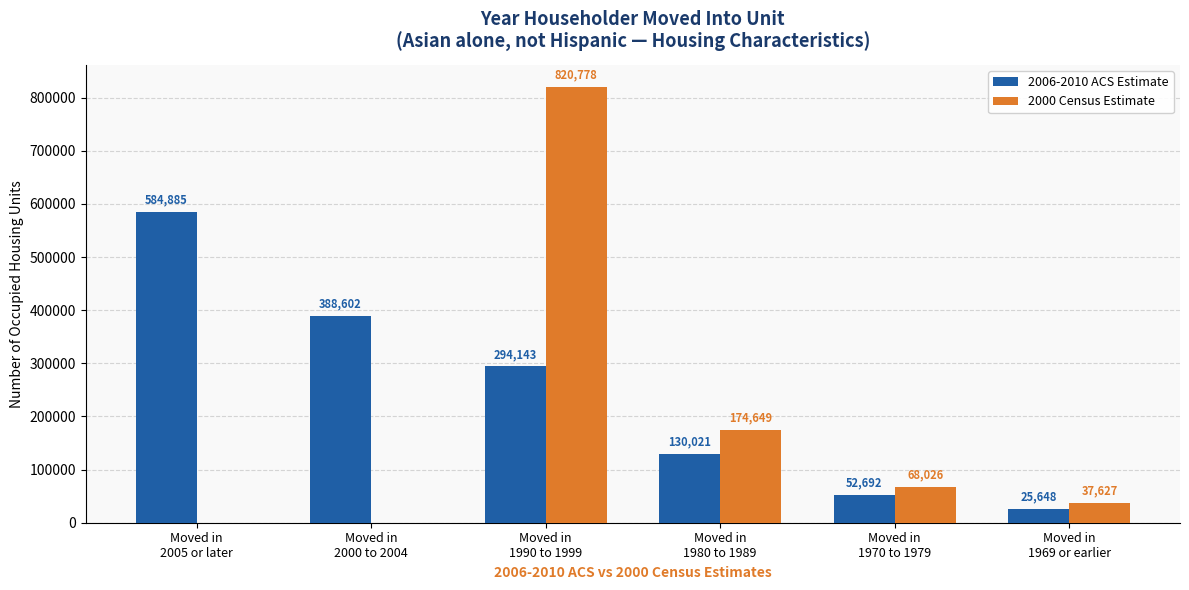

Is the value of 2006-2010 ACS Estimate at Moved in
1969 or earlier greater than the value of 2000 Census Estimate at Moved in
2000 to 2004?

Yes